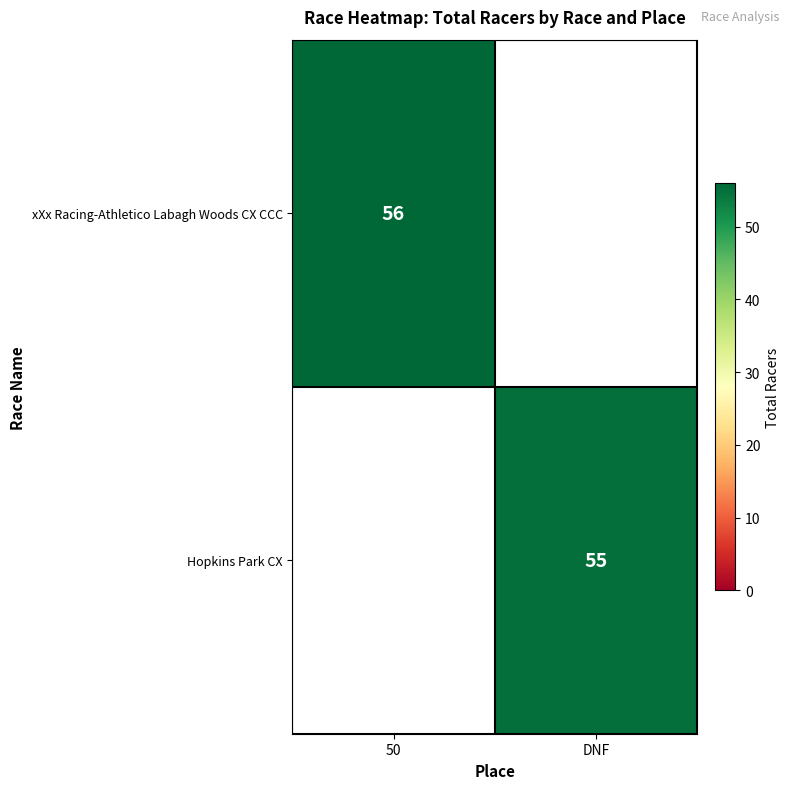

Is it true that Hopkins Park CX equals 98 at DNF?

False